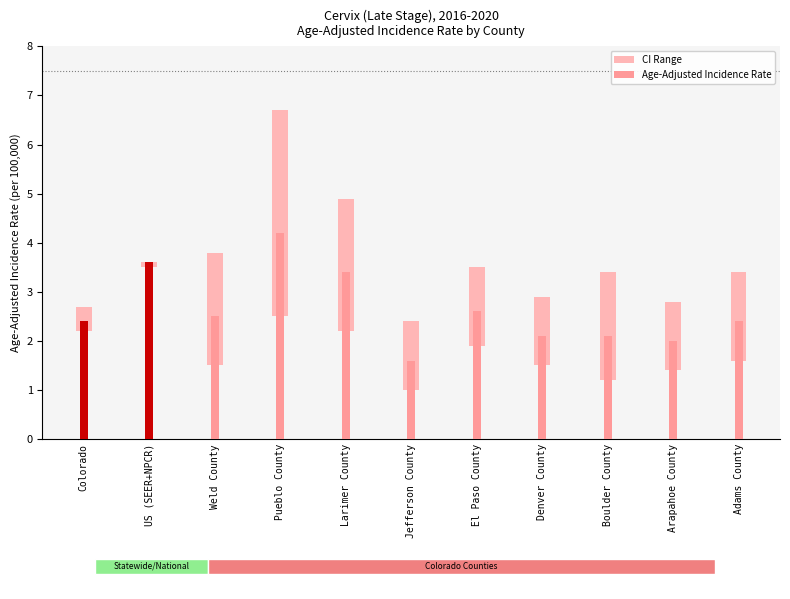

Read the Age-Adjusted Incidence Rate value at Weld County.

2.5